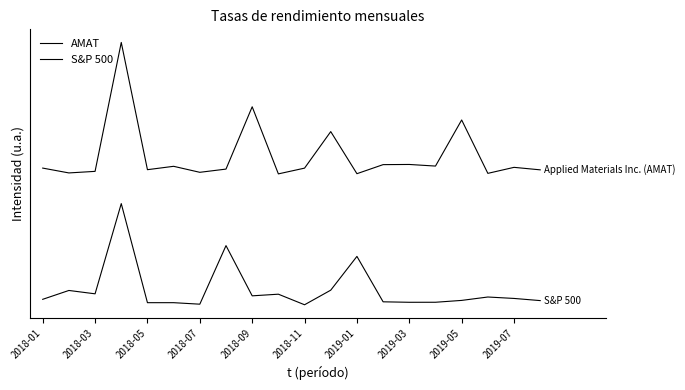

What is the value of the S&P 500 point at the 20th from the left?

3.0